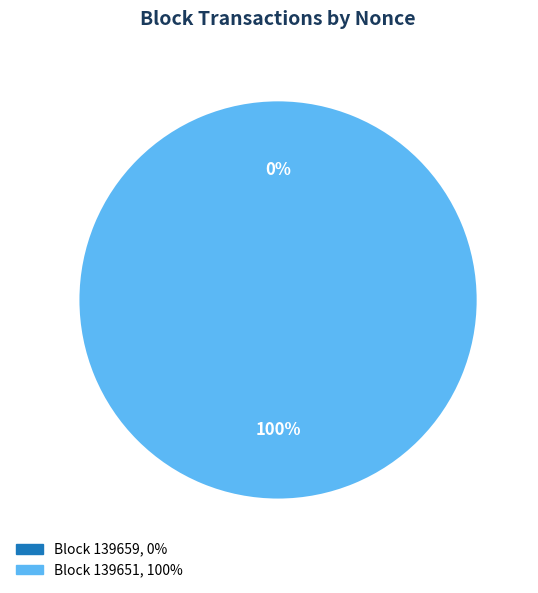

To the nearest percent, what is the average slice percentage?

50%